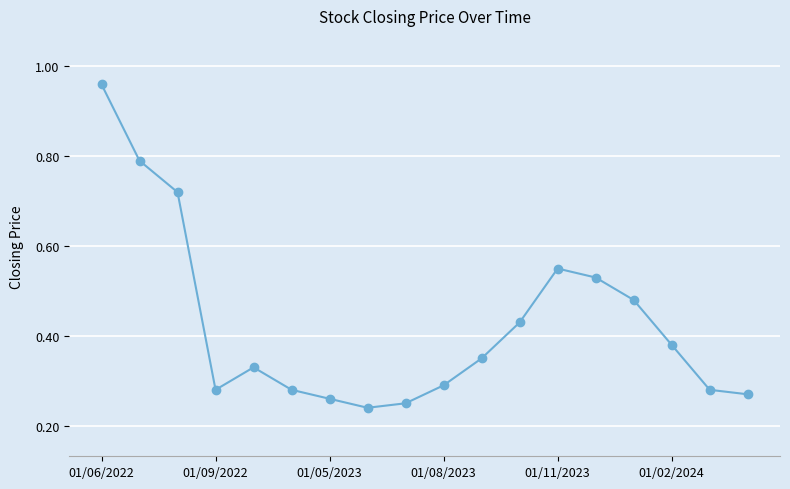

True or false: the data has more than 1 interior local peaks.

True